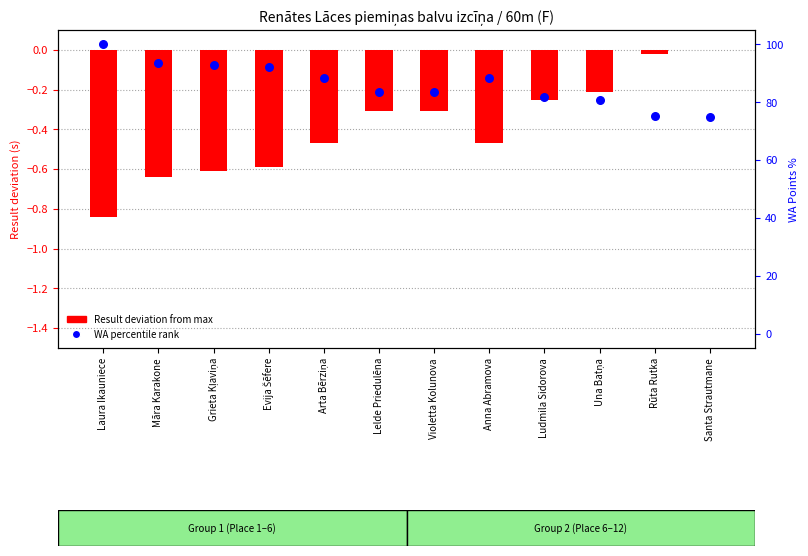

Which series reaches the minimum Y coordinate?

Result deviation from max